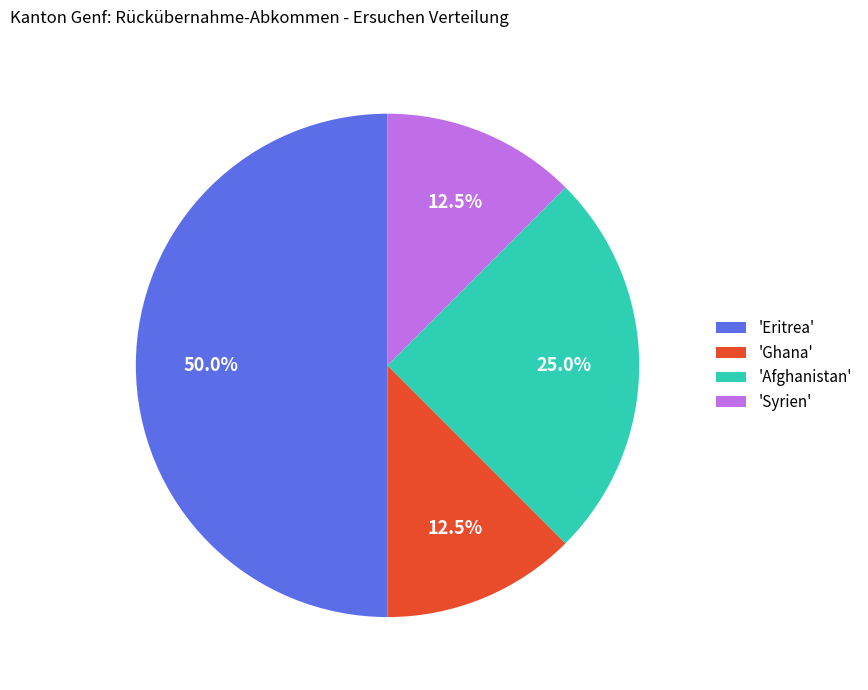

Which slice is the largest?

'Eritrea'